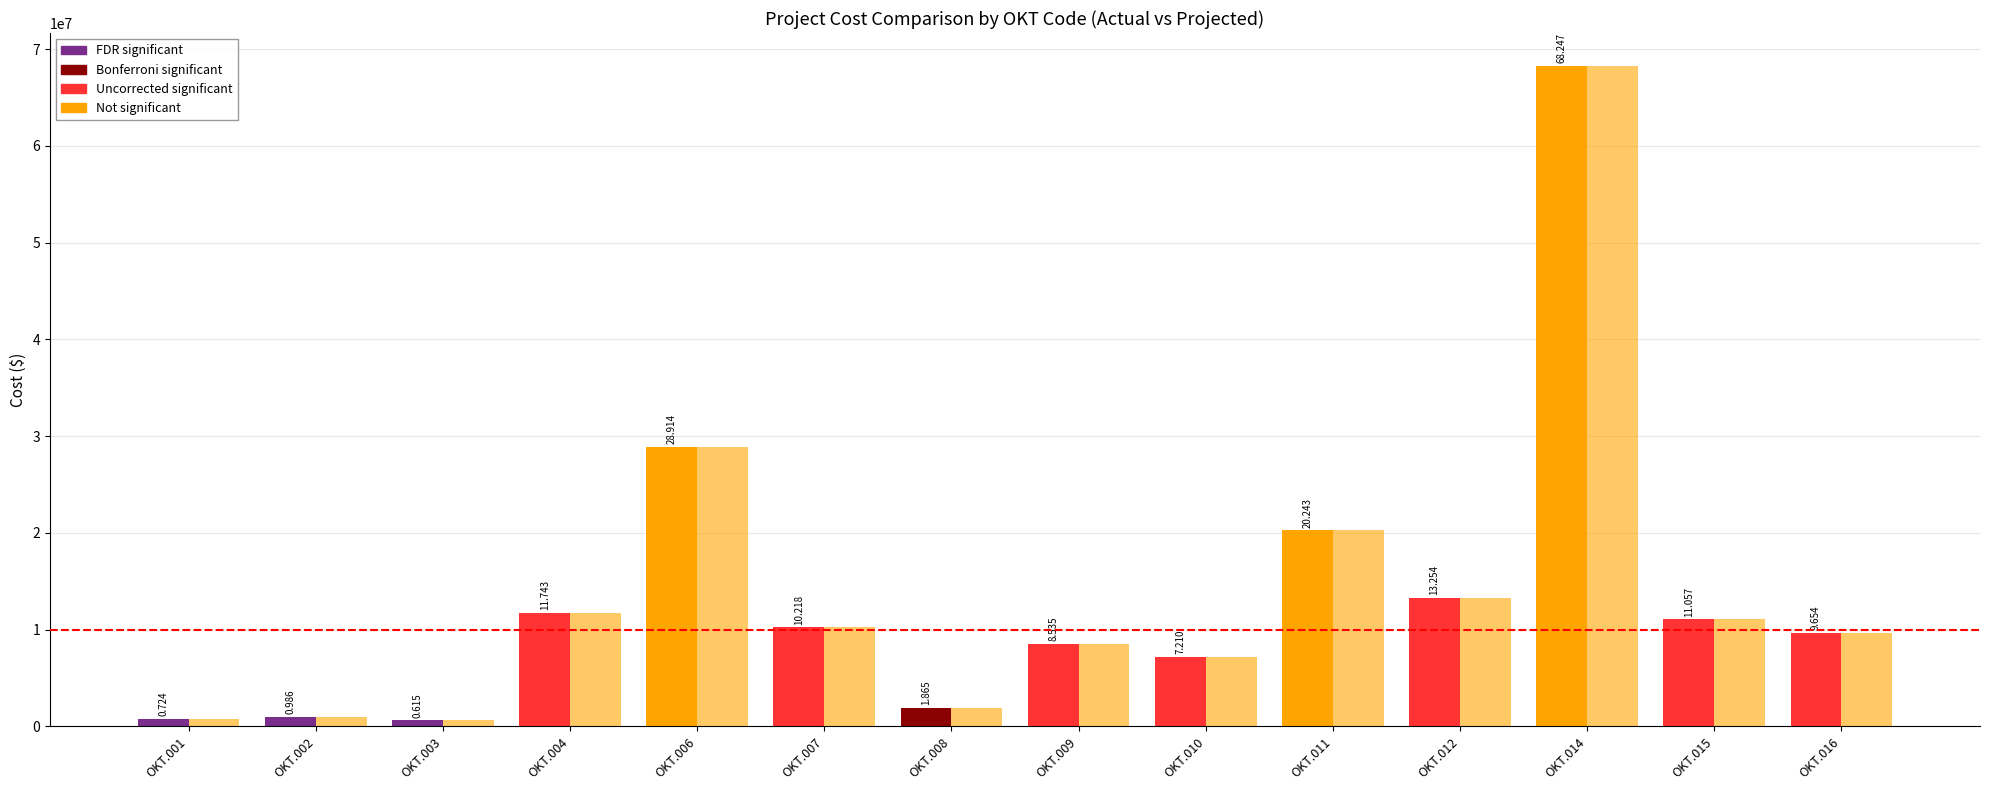

Reading right to left, what are all the values shown in this chart?

YE2024 Actual: 9653726.4	11056565.4	68247468.8	13254470.0	20242585.1	7210309.0	8535104.0	1864625.0	10218098.4	28914236.0	11742800.0	614753.0	985777.0	723818.0
YE2024 Projected (Oct 24): 9653726.4	11056565.4	68247468.8	13254470.0	20242585.1	7210309.0	8535104.0	1864625.0	10218098.4	28914236.0	11742800.0	614753.0	985777.0	723818.0